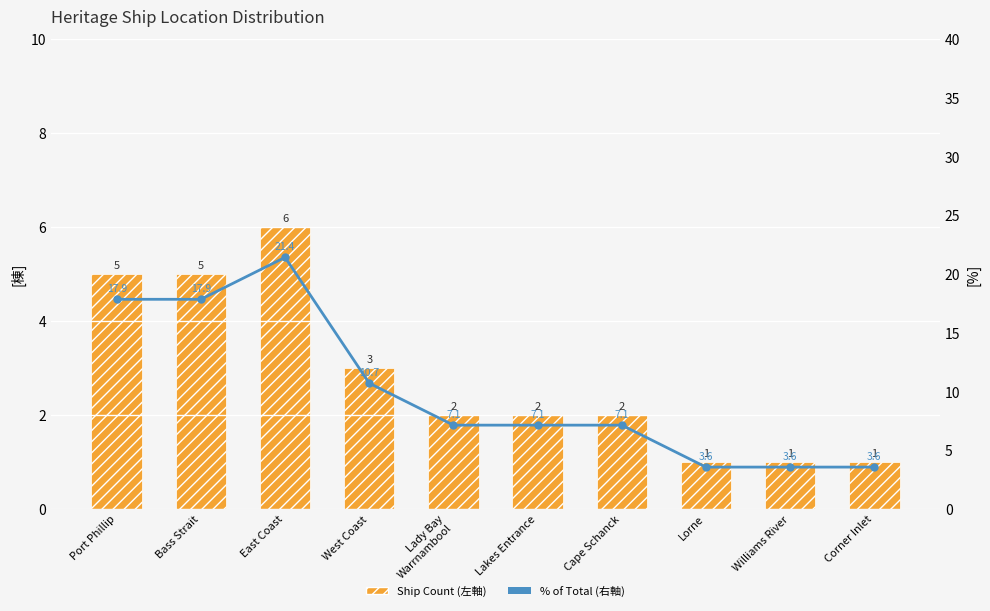

Reading left to right, extract all data points from this chart.

Ship Count (左軸): Port Phillip=5.0	Bass Strait=5.0	East Coast=6.0	West Coast=3.0	Lady Bay
Warrnambool=2.0	Lakes Entrance=2.0	Cape Schanck=2.0	Lorne=1.0	Williams River=1.0	Corner Inlet=1.0
% of Total (右軸): Port Phillip=17.9	Bass Strait=17.9	East Coast=21.4	West Coast=10.7	Lady Bay
Warrnambool=7.1	Lakes Entrance=7.1	Cape Schanck=7.1	Lorne=3.6	Williams River=3.6	Corner Inlet=3.6